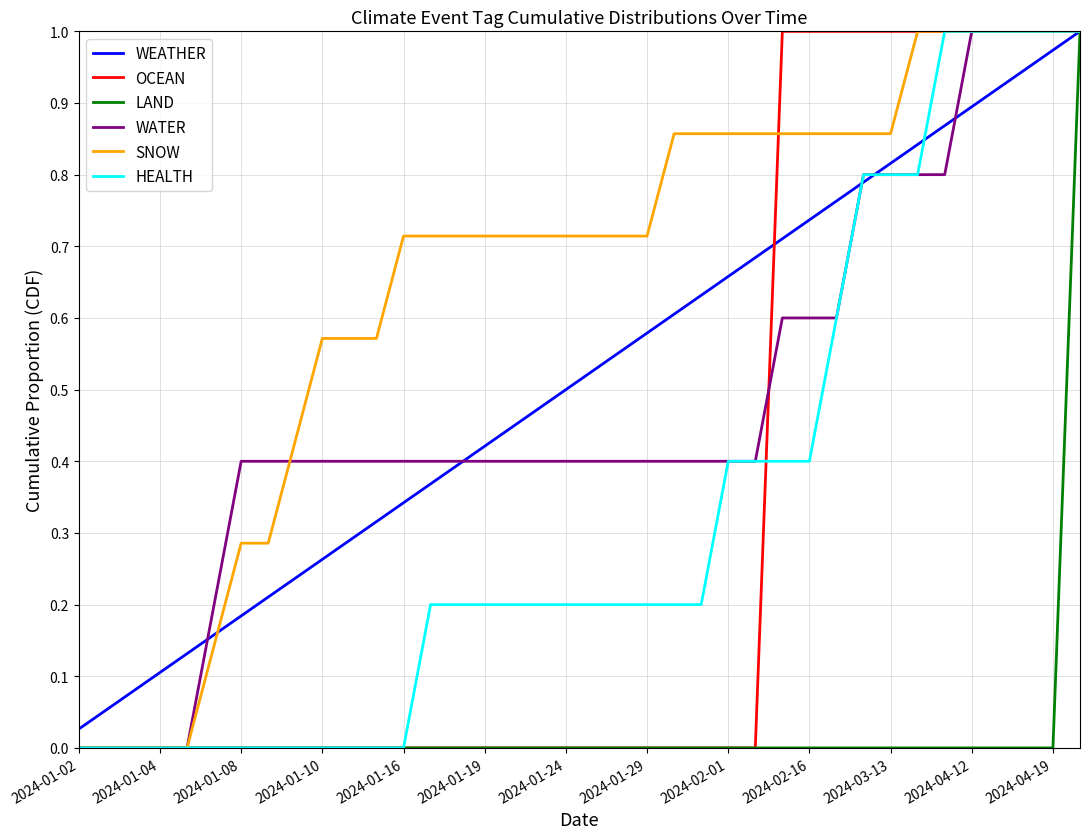

True or false: SNOW has a value of -0.5 at 2024-01-02.

False